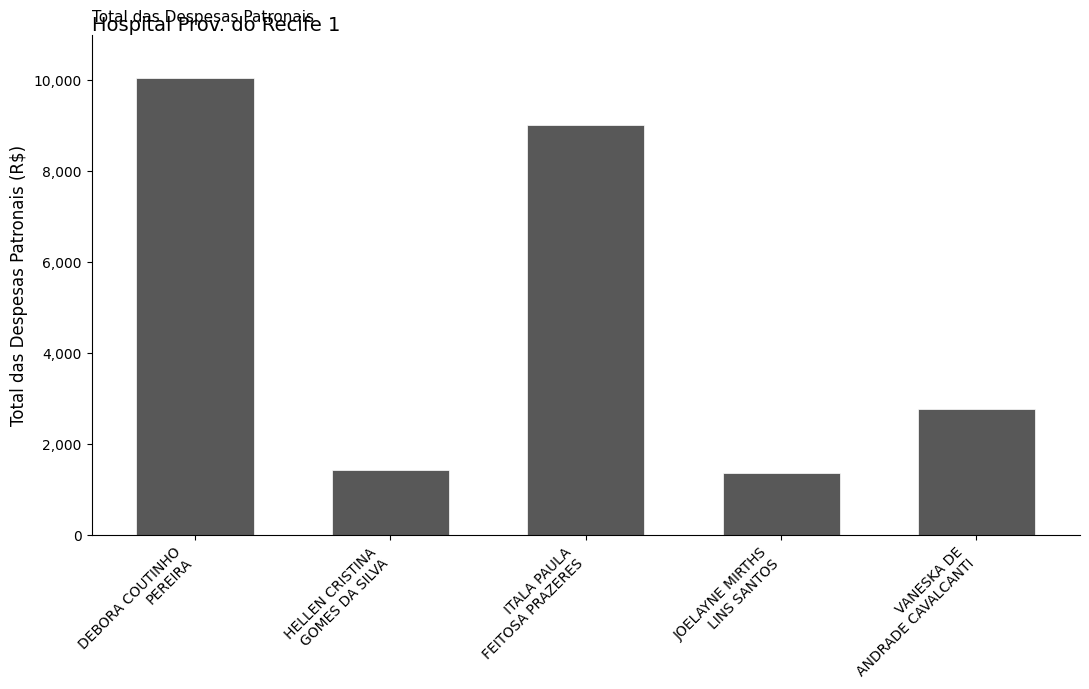

What is the value of the 2nd bar from the left?

1432.1